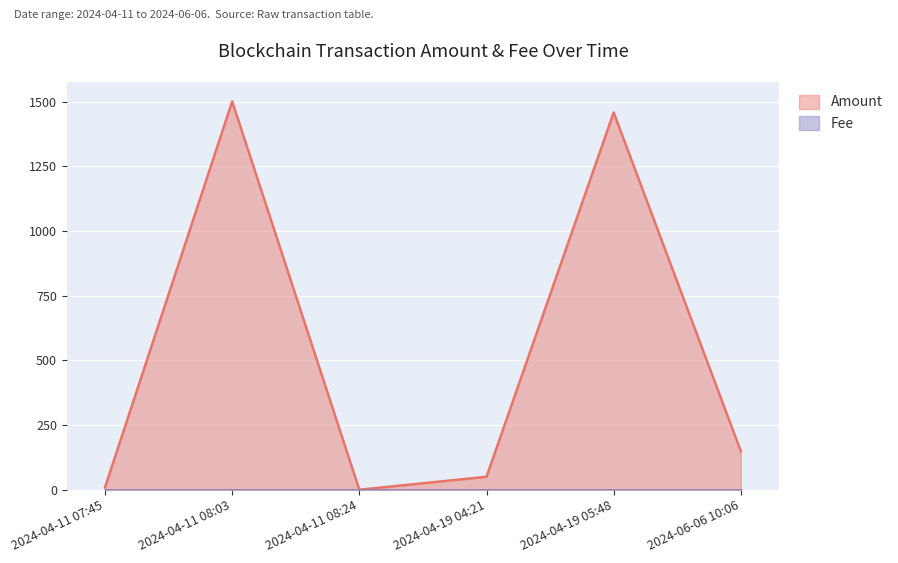

What position from the left is 2024-04-11 08:03?

2